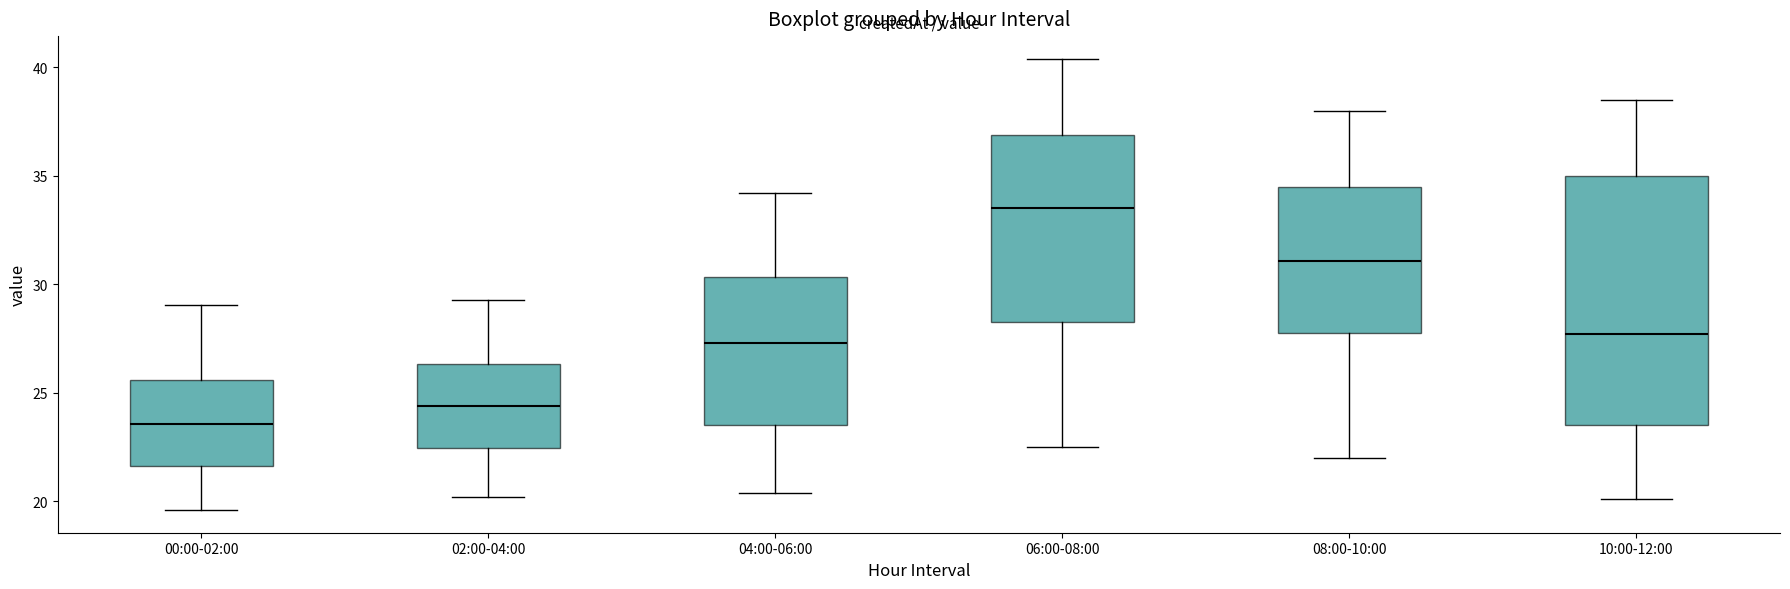

Which box has the highest median line?

06:00-08:00